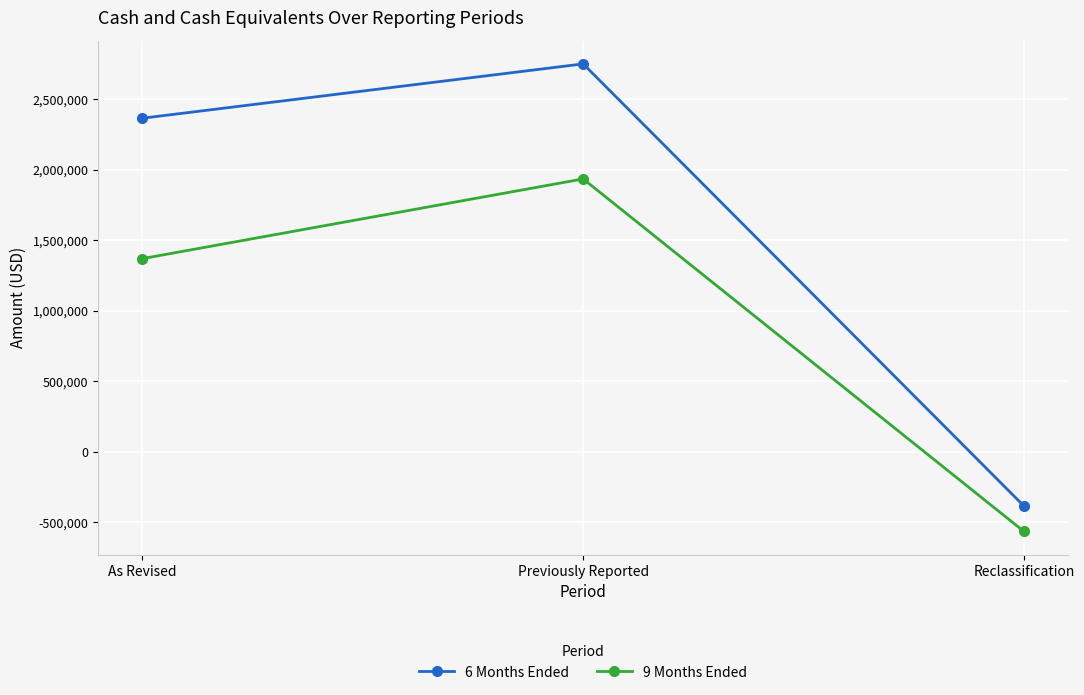

The value of 9 Months Ended at Previously Reported is 738332. True or false?

False